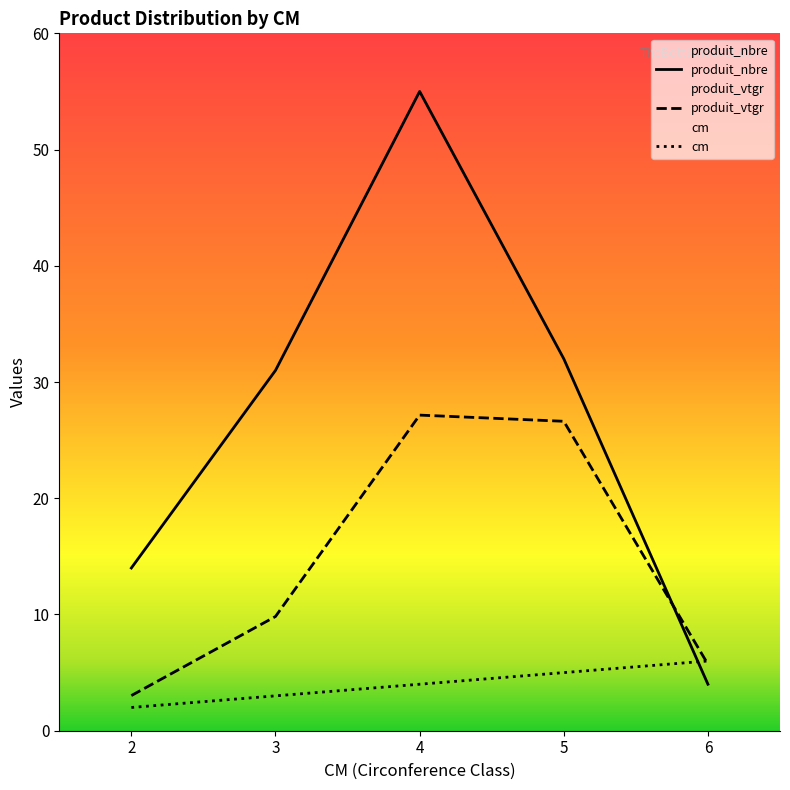

List the series in order of their peak value, highest first.

produit_nbre, produit_vtgr, cm